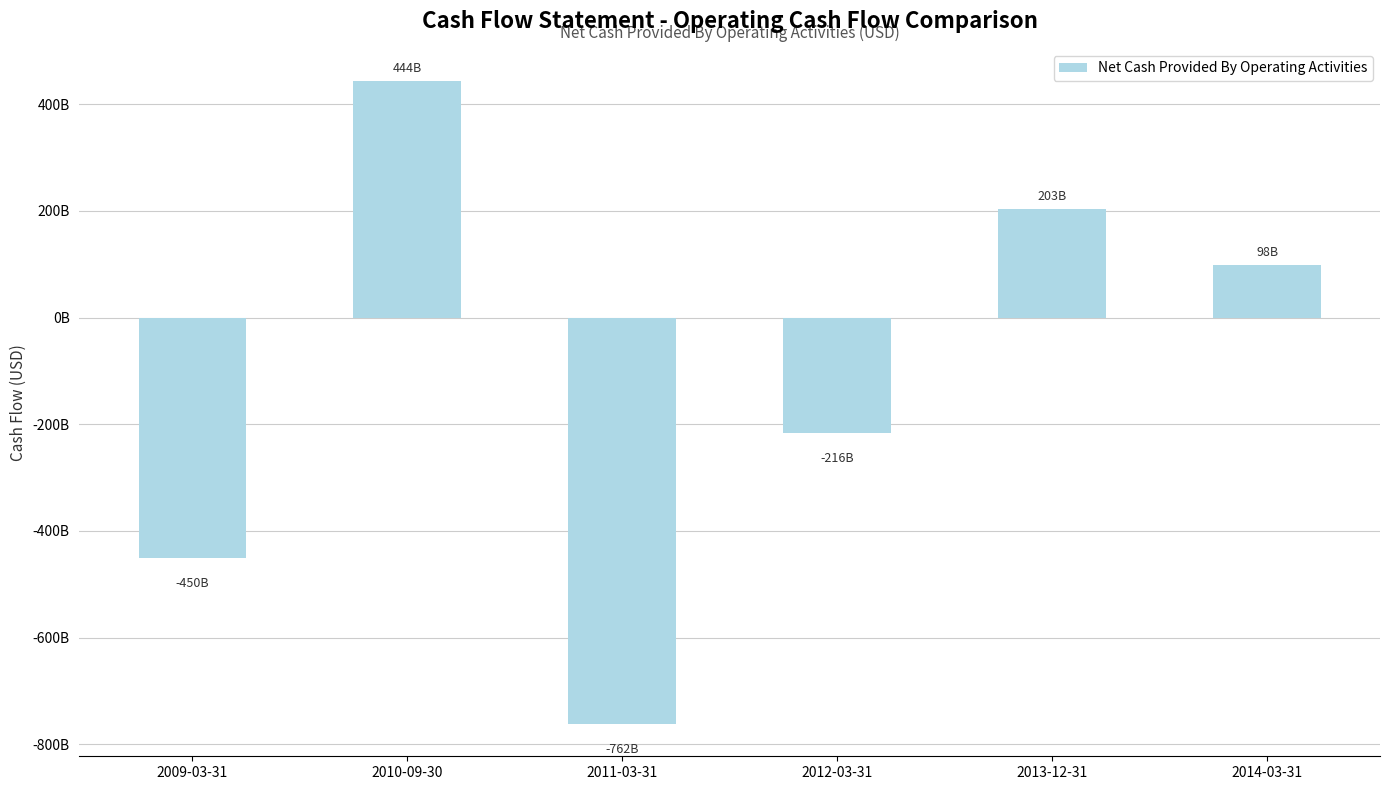

Reading left to right, extract all data points from this chart.

2009-03-31=-449925000000	2010-09-30=443738000000	2011-03-31=-762130000000	2012-03-31=-216125000000	2013-12-31=203145000000	2014-03-31=98077000000